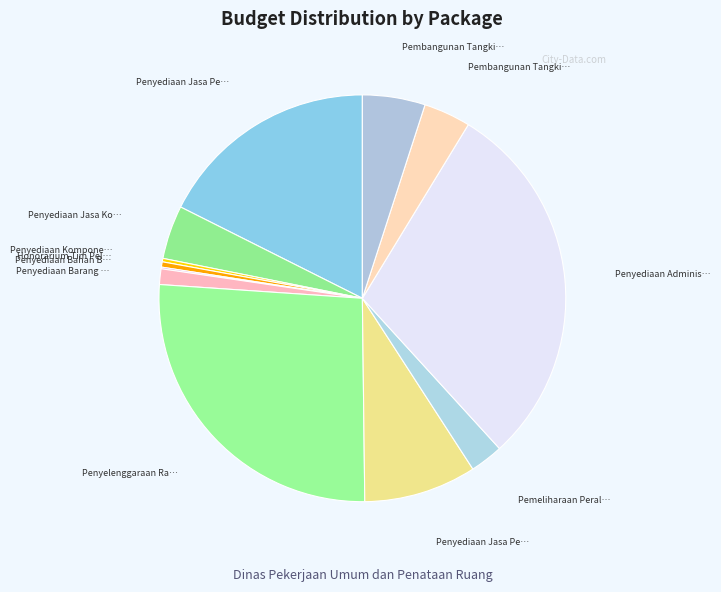

To the nearest percent, what is the average slice percentage?

8%